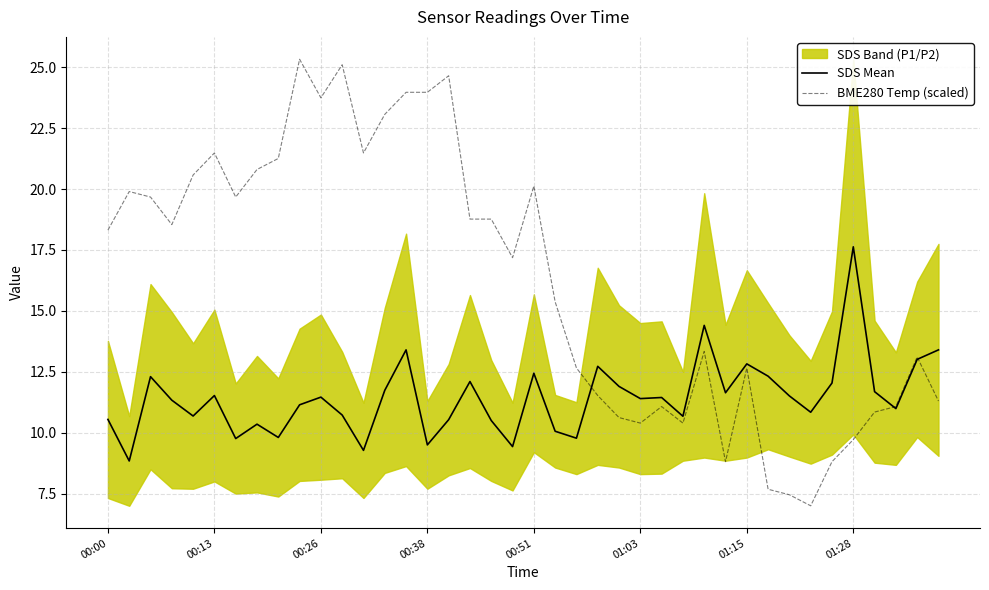

True or false: SDS Mean has a value of 18.1 at 00:13.

False